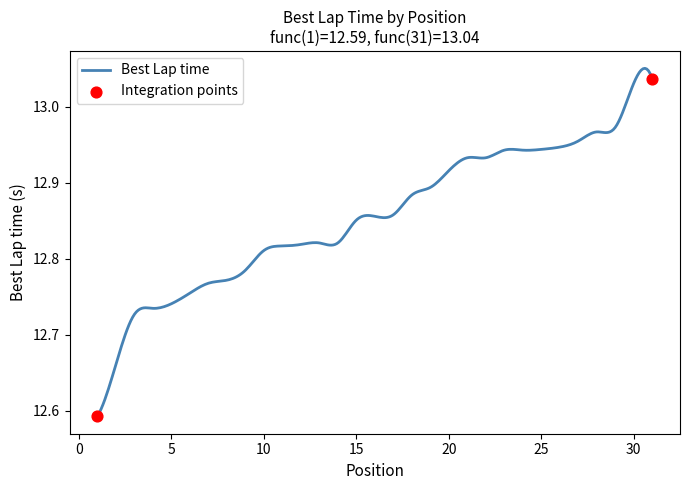

What is the difference between the maximum and minimum values?

0.5